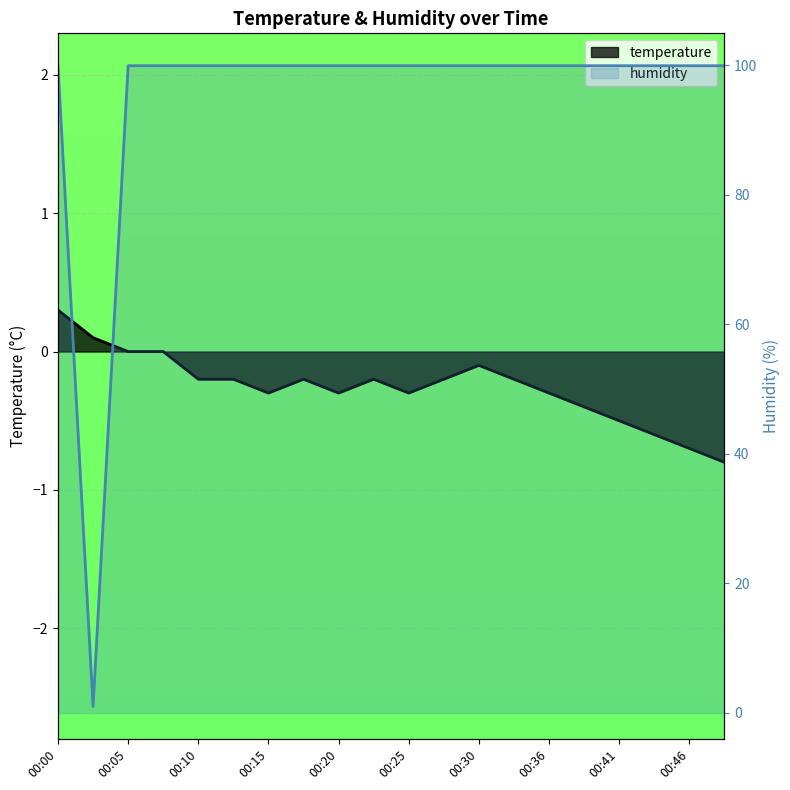

The value of temperature at 00:36 is -0.3. True or false?

True